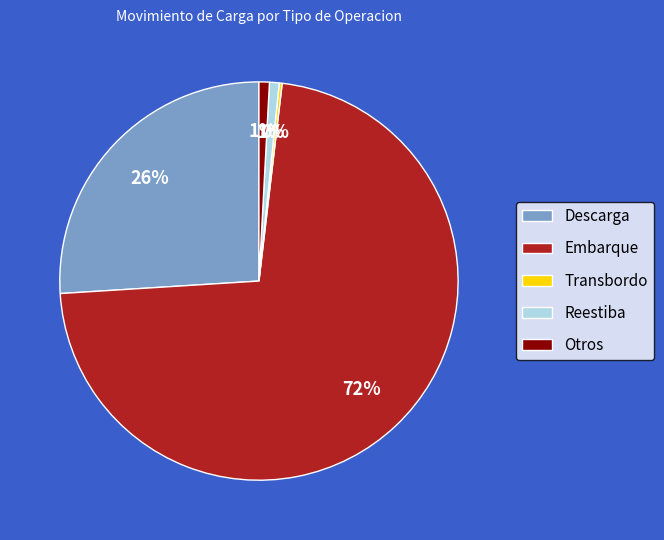

Combined, do Descarga and Embarque account for over 50%?

Yes